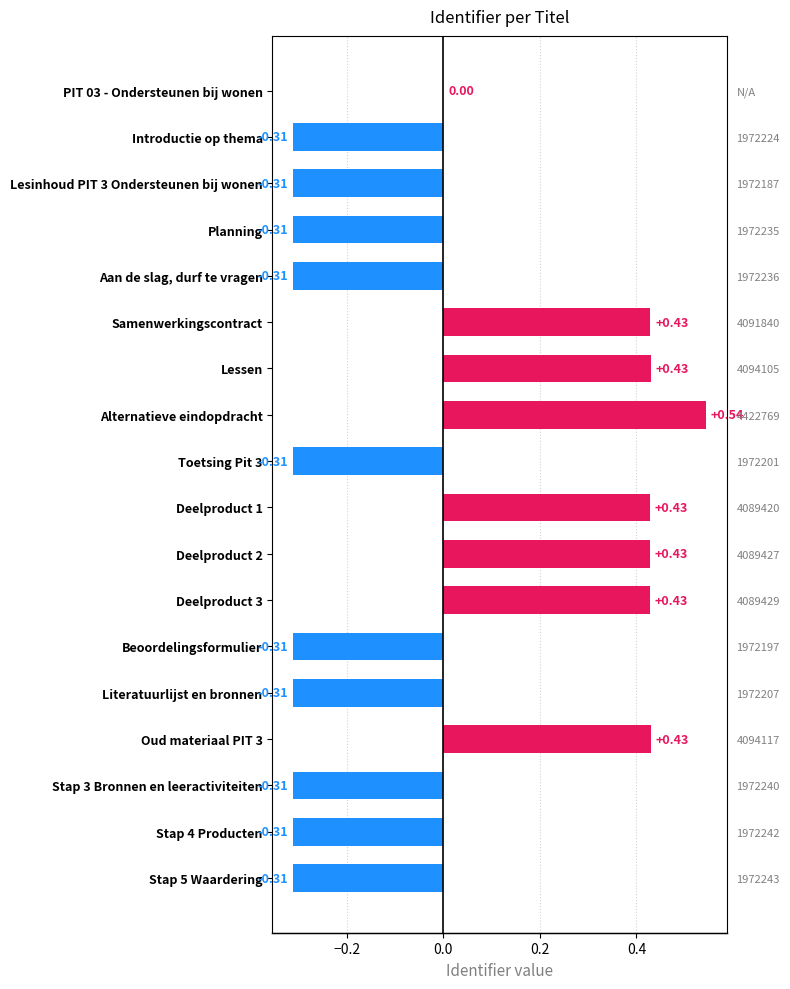

True or false: the data shows 0.4 at Deelproduct 1.

True